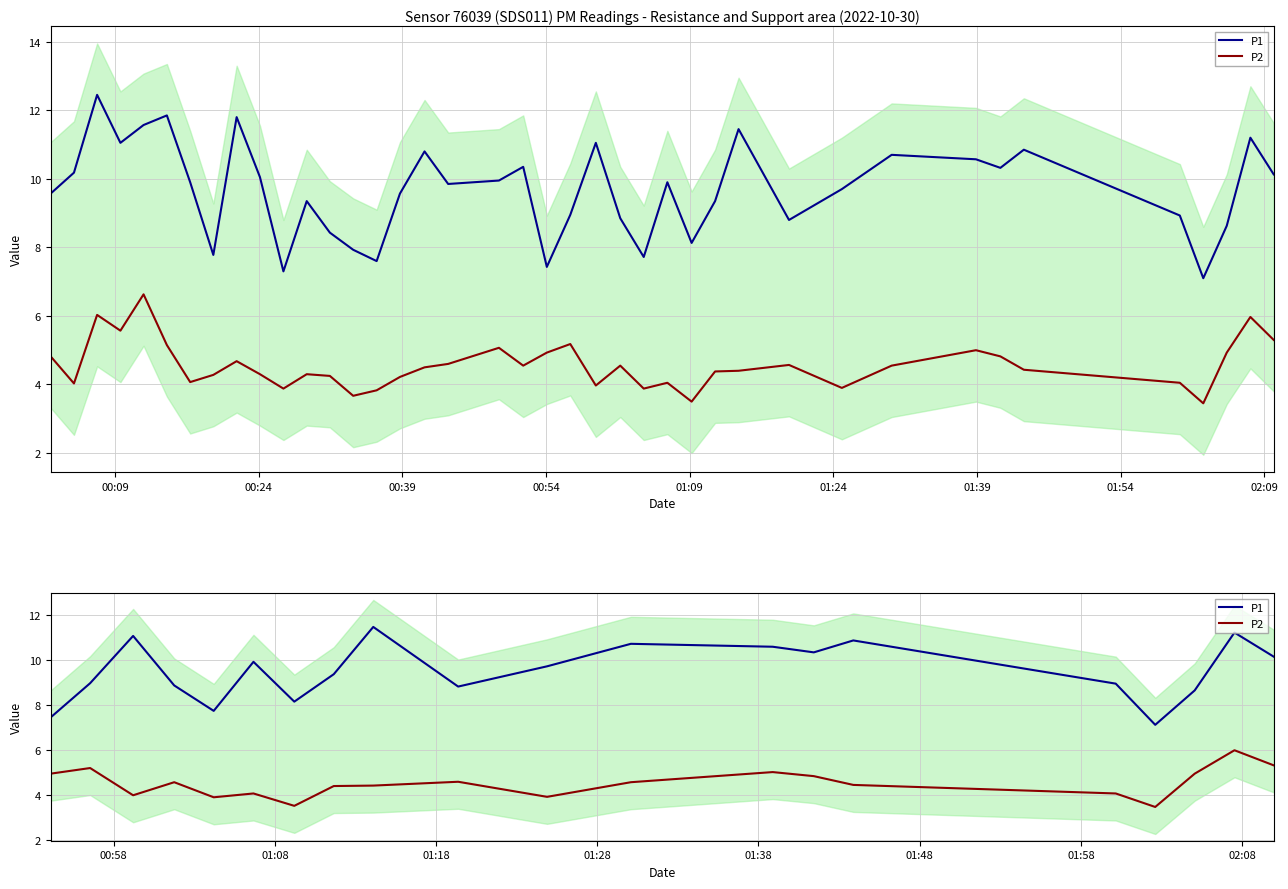

True or false: P2 and P1 cross at least once.

False